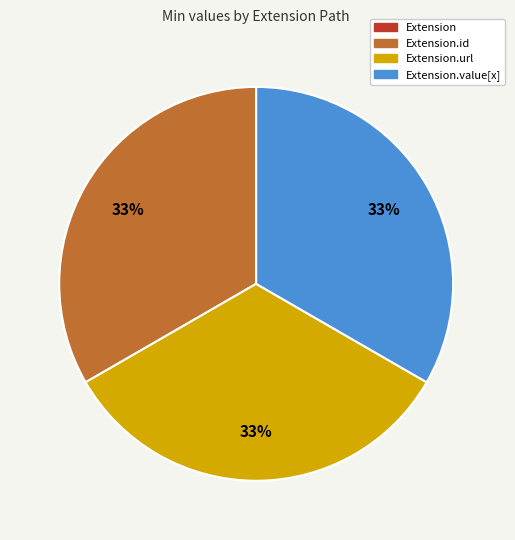

To the nearest percent, what is the average slice percentage?

25%